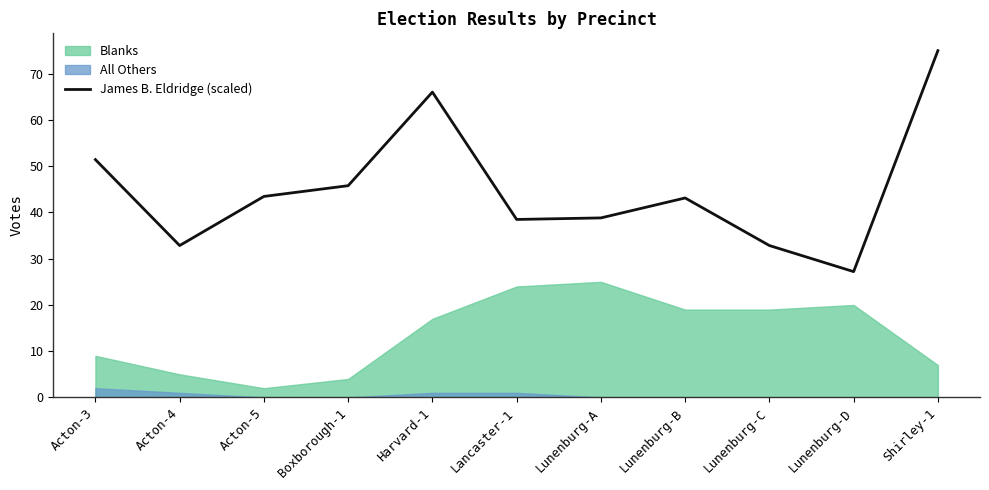

What is the change in value from Lunenburg-A to Shirley-1?

+36.2